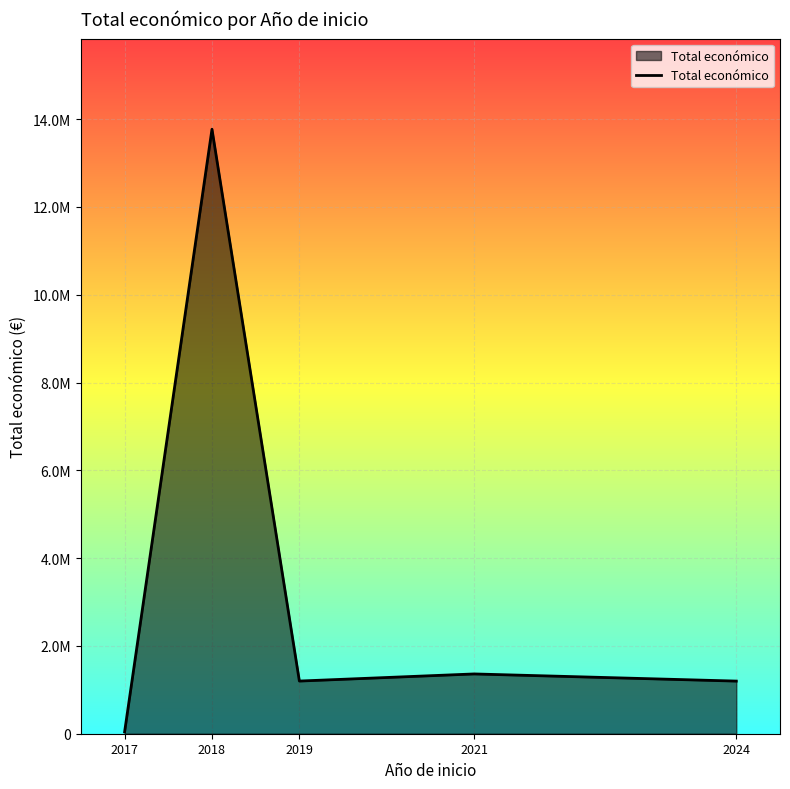

Reading right to left, extract all data points from this chart.

1198802	1361713	1199591	13769221	40814